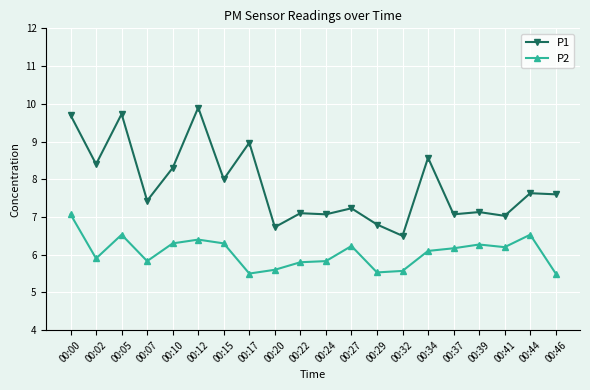

What is the sum of all P2 values?

121.2